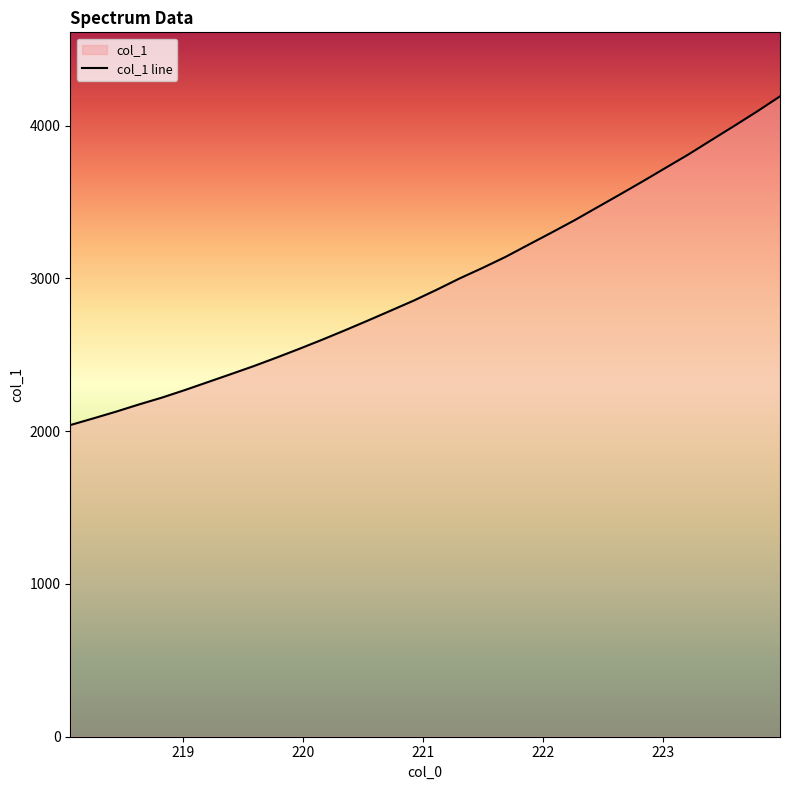

What is the sum of the values at 219.0156 and 223.5987?

6267.3